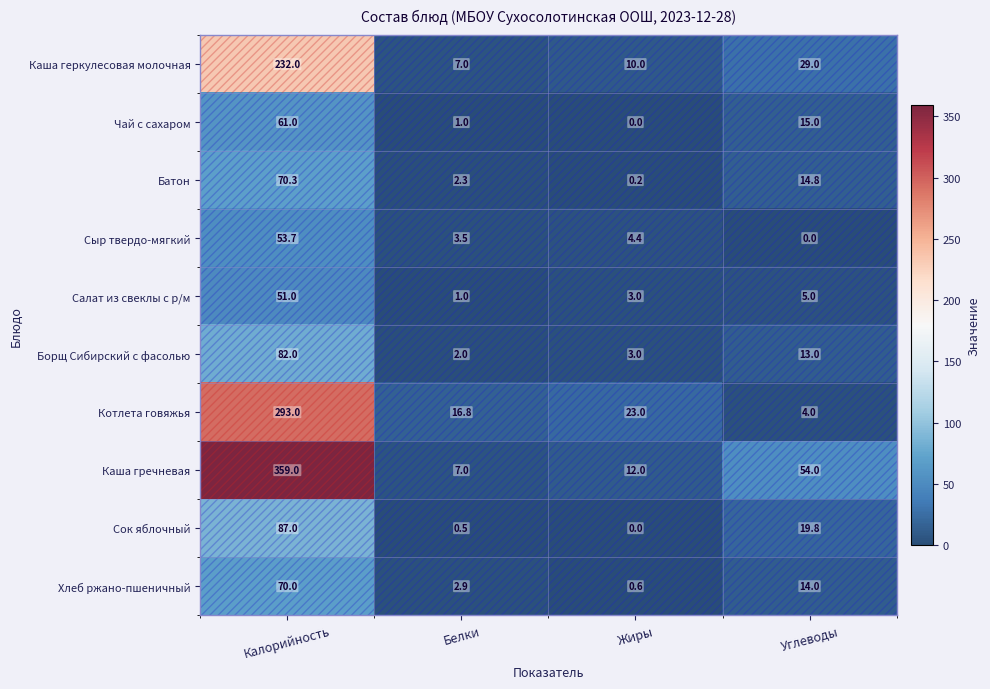

Count the number of data series in this chart.

10